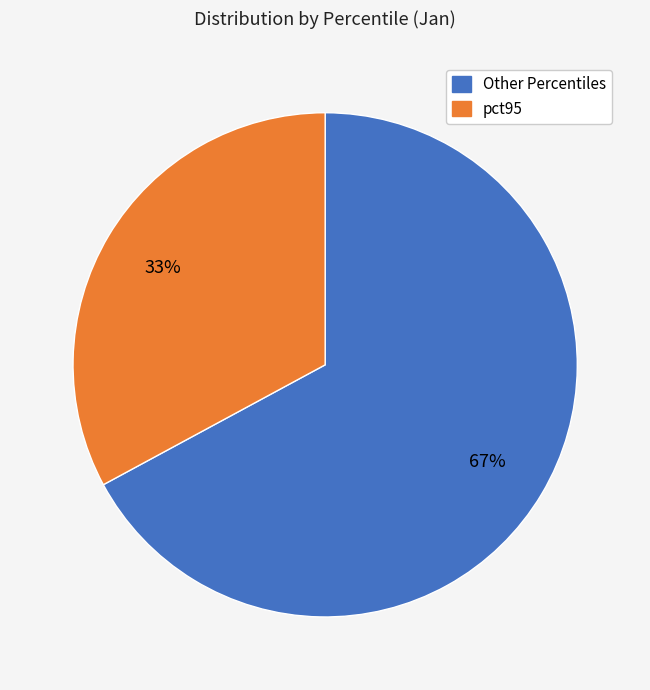

How many slices are in this pie chart?

2